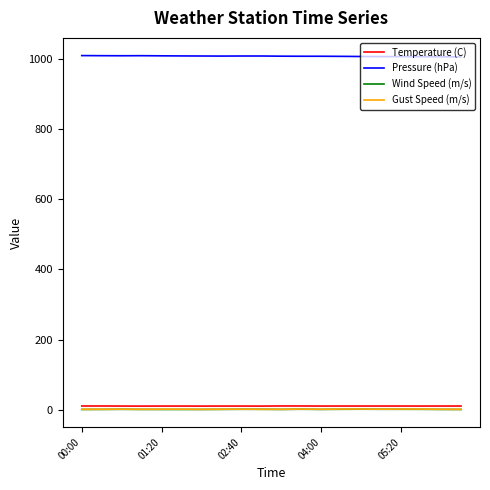

Which series has the largest total across all categories?

Pressure (hPa)